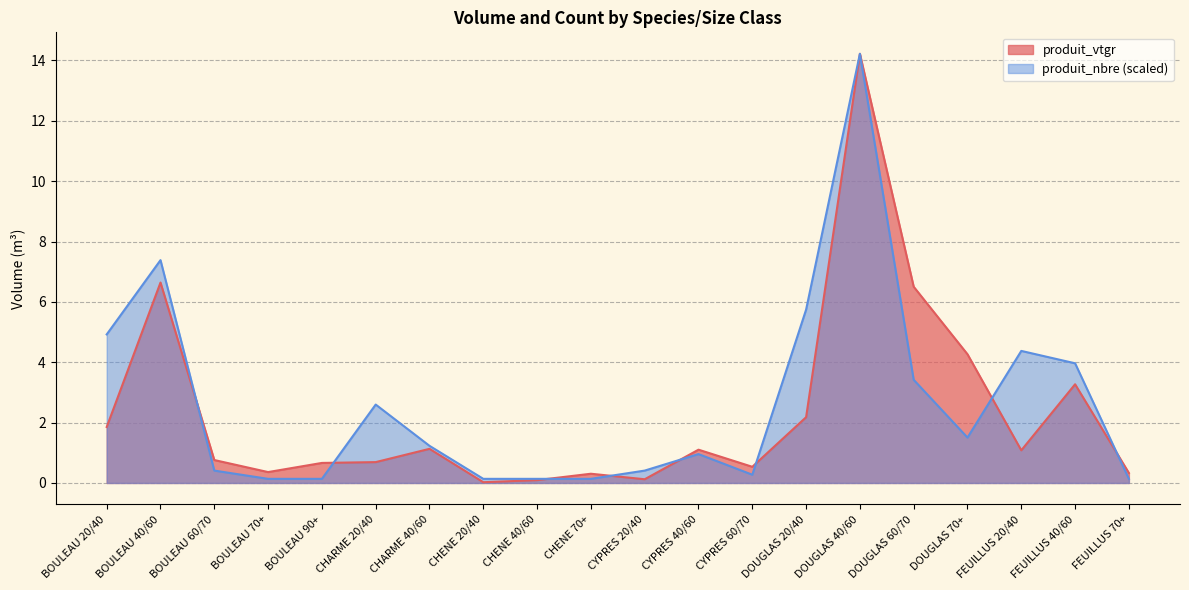

How many data points in produit_vtgr are less than 1?

10